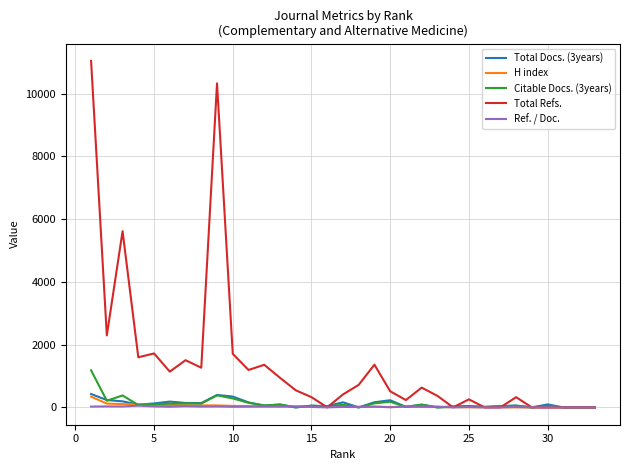

How many distinct data groups are displayed?

5